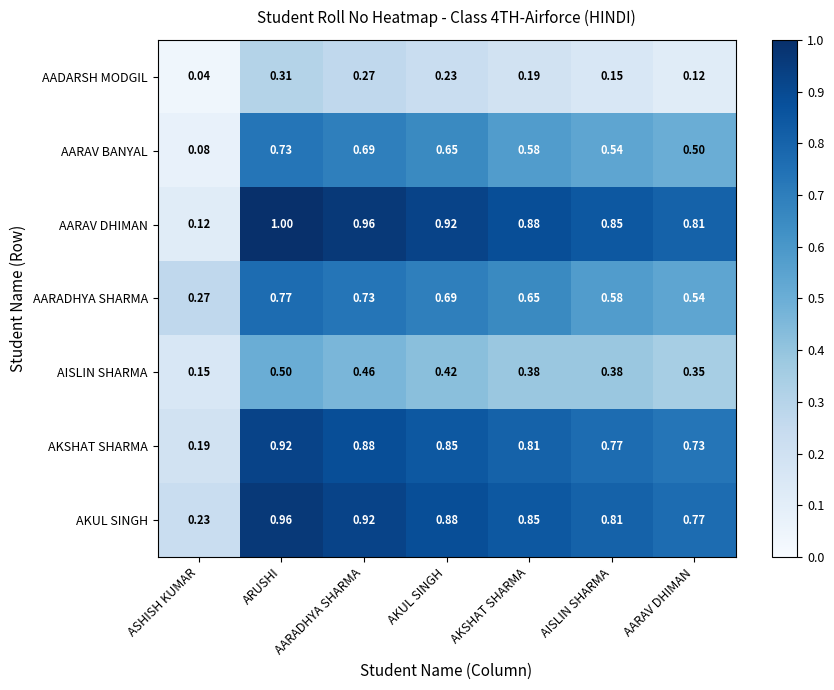

At which category is the sum across all series the highest?

ARUSHI